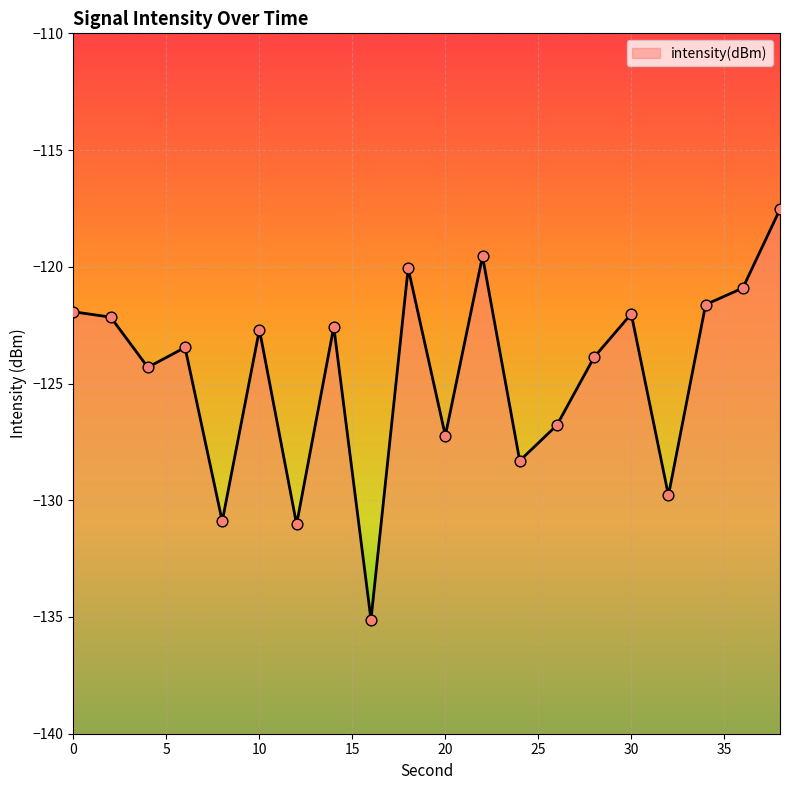

Which has a higher value, 12 or 24?

24